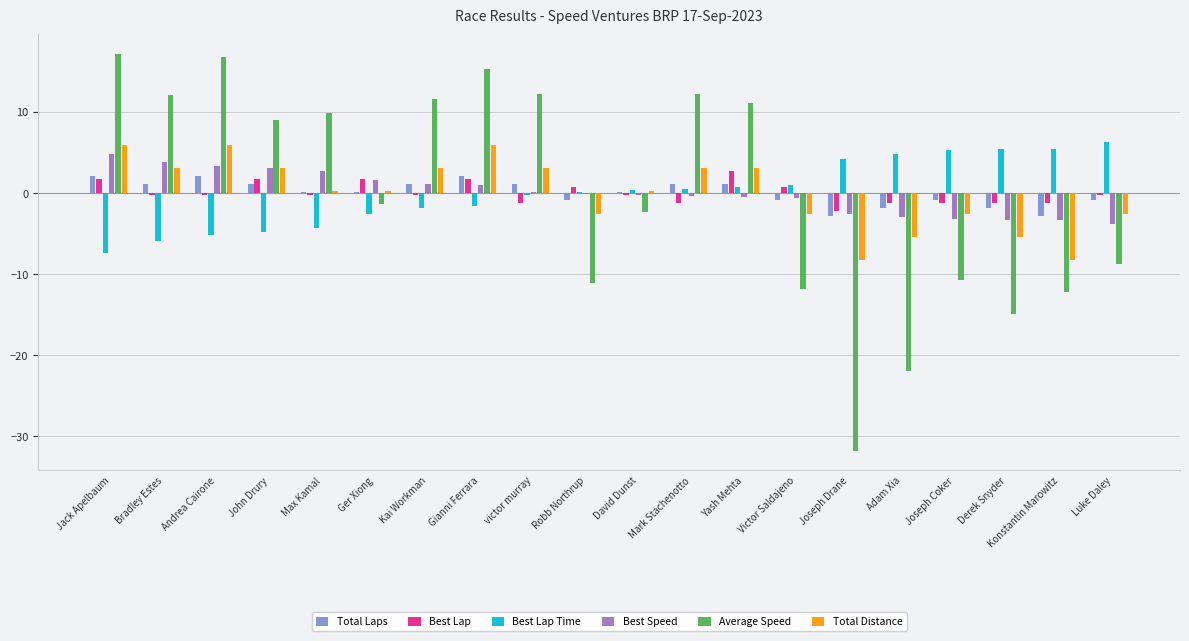

Which series changed the most between Jack Apelbaum and Adam Xia?

Average Speed